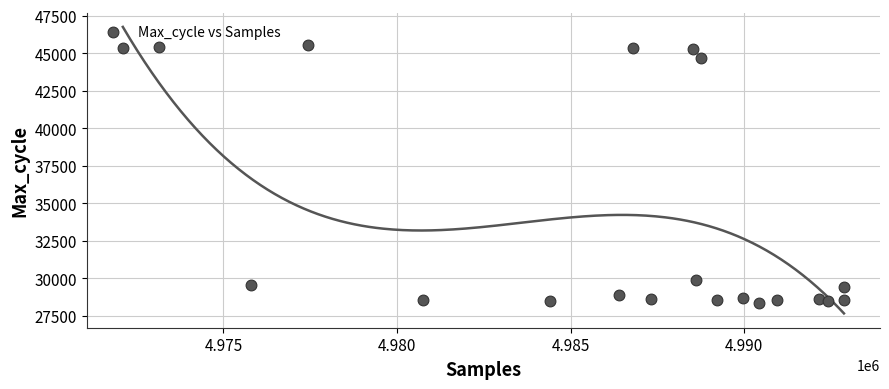

What is the range of X values (max minus min)?

20767